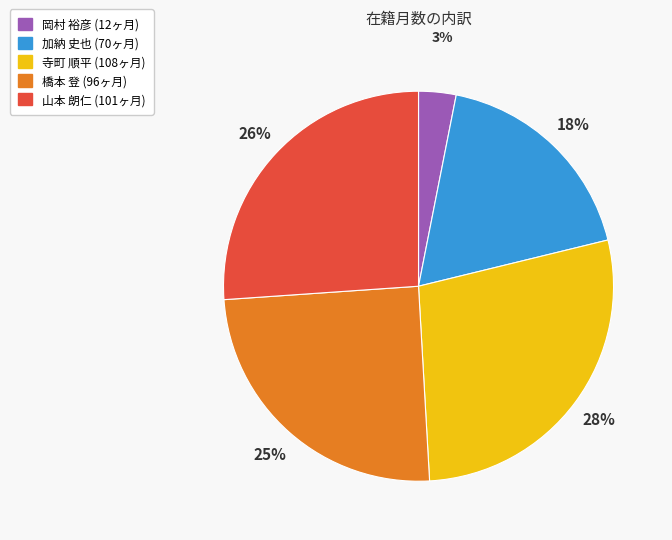

Is there a majority slice in this chart?

No